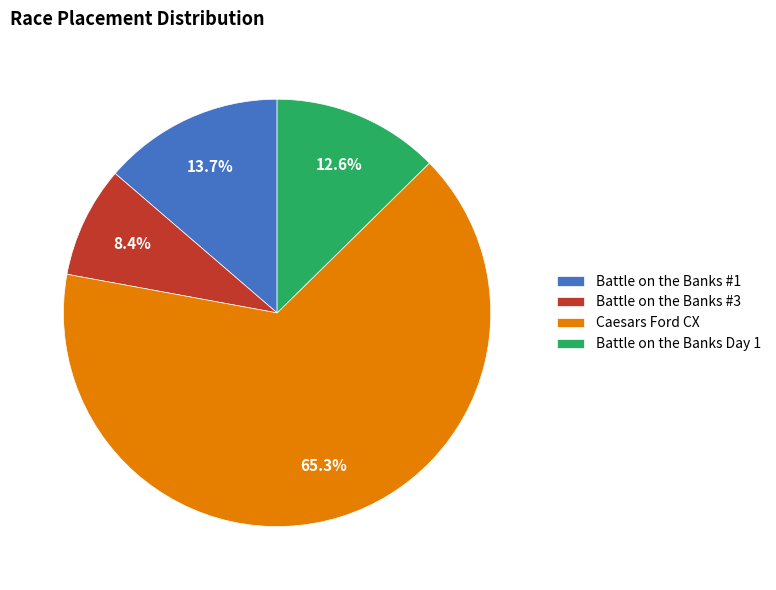

Which category has the biggest portion of the pie?

Caesars Ford CX